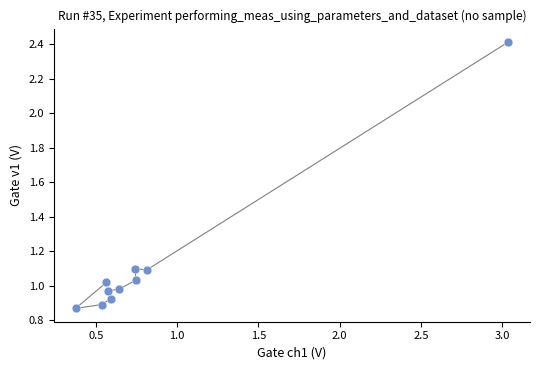

What is the range of Y values (max minus min)?

1.5